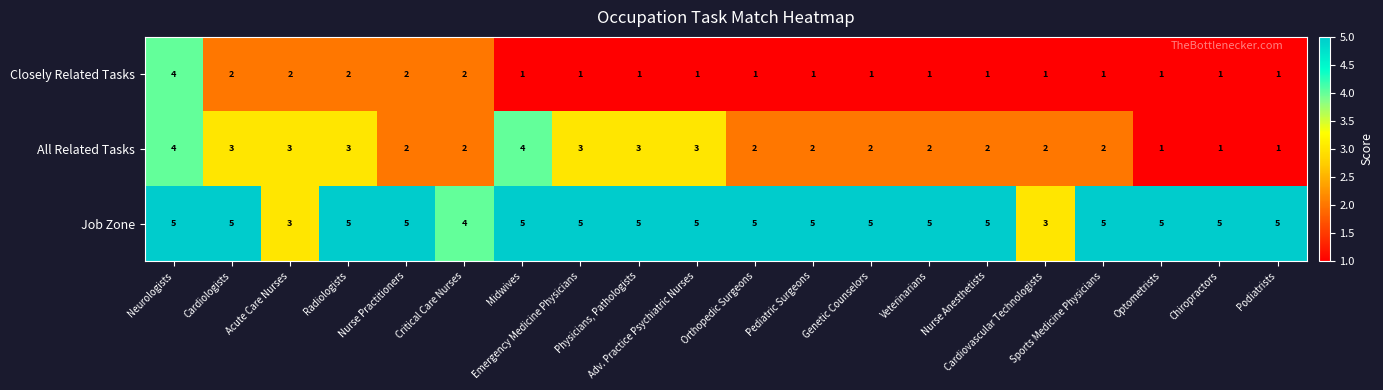

Count the number of data series in this chart.

3